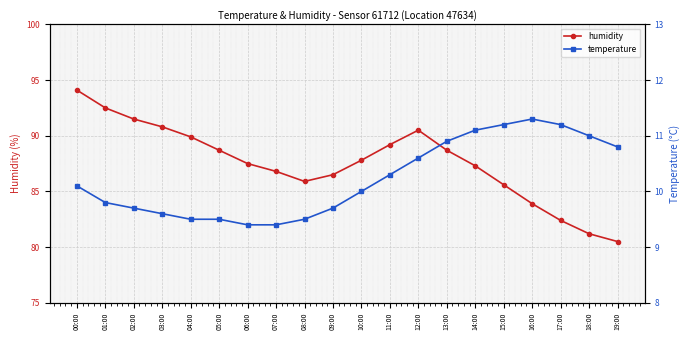

Between 08:00 and 18:00, which series saw the biggest shift?

humidity